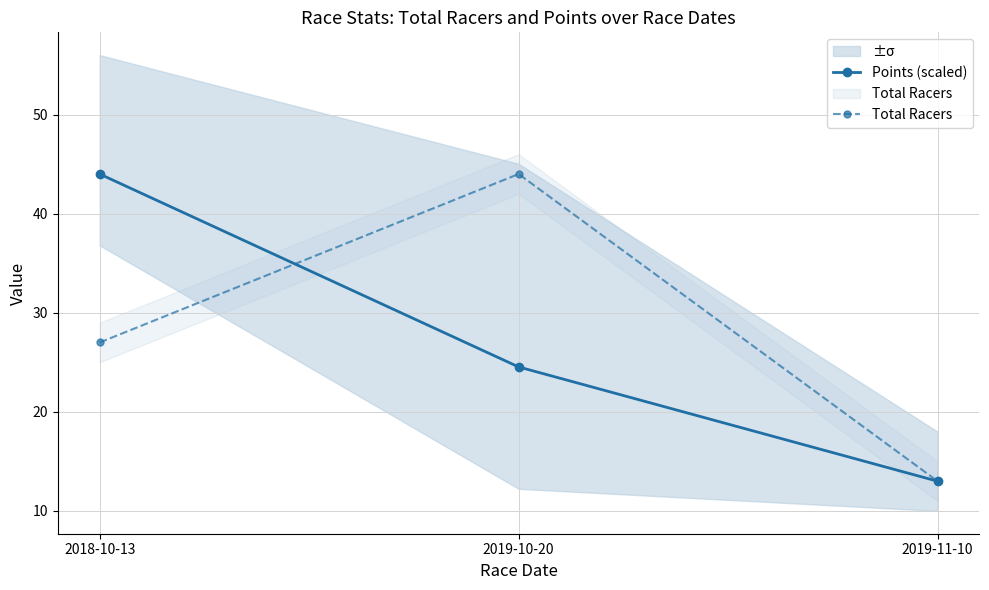

Which series has the largest range (max minus min)?

Points (scaled)